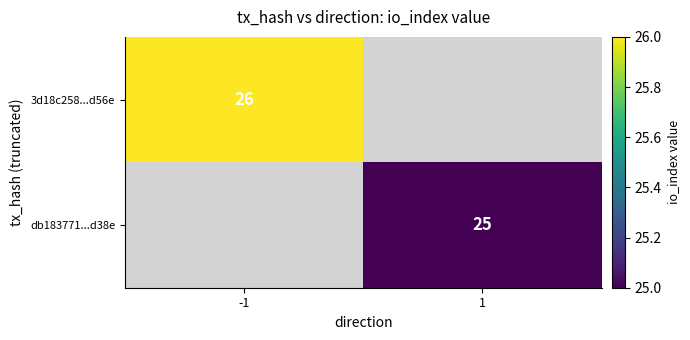

Is it true that db183771...d38e equals 25 at 1?

True